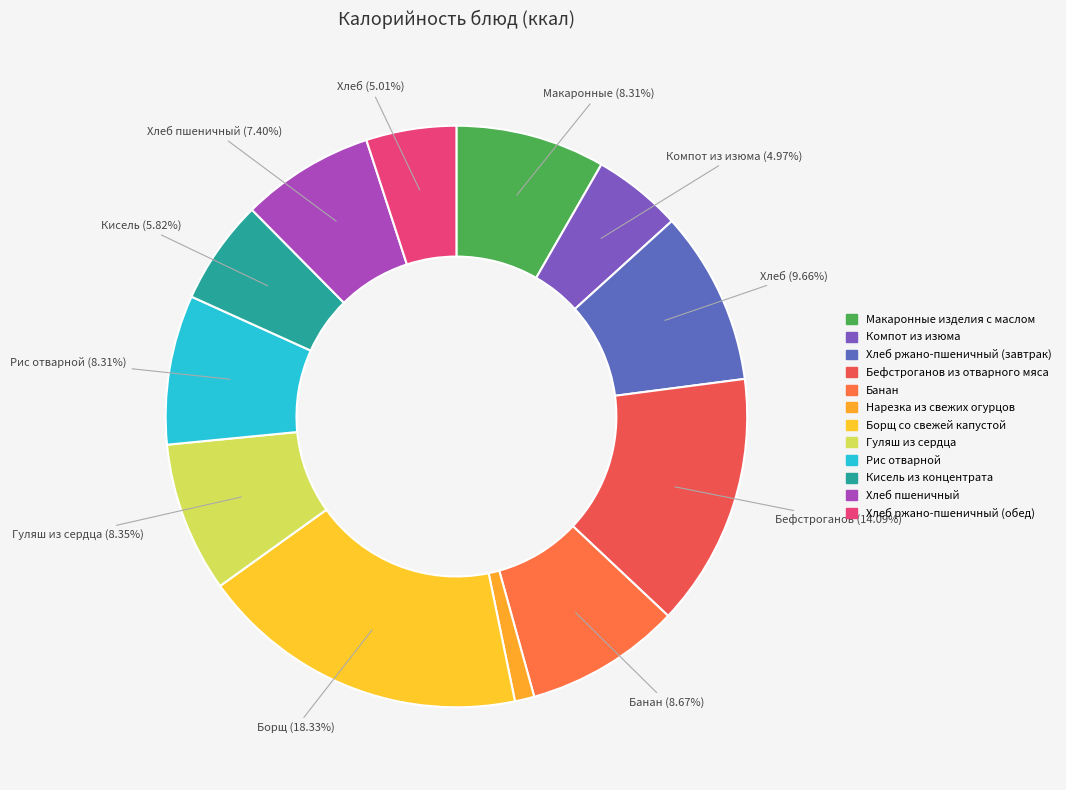

Is there any slice that represents more than half of the pie?

No